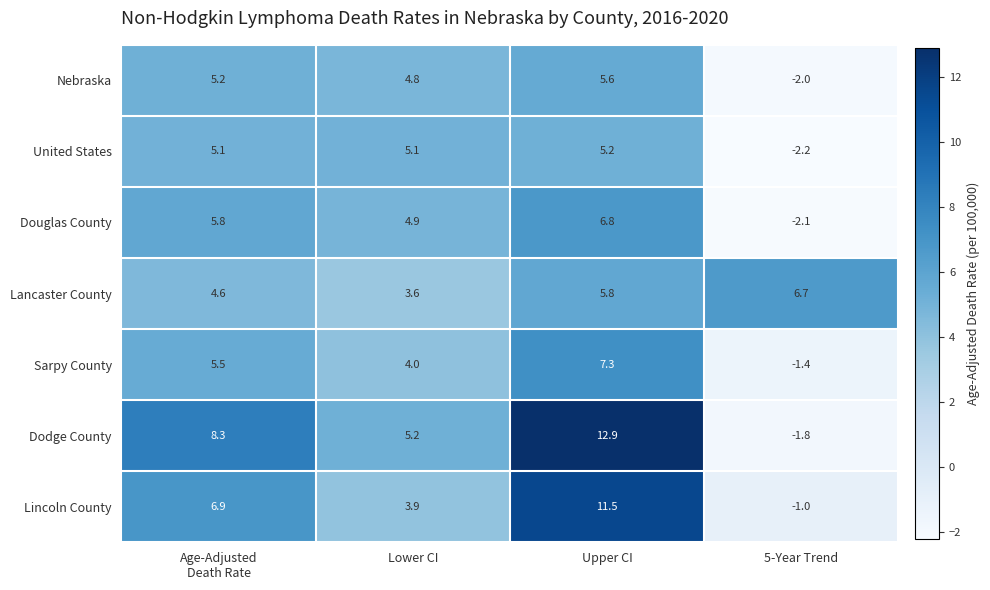

Which series has the largest range (max minus min)?

Dodge County